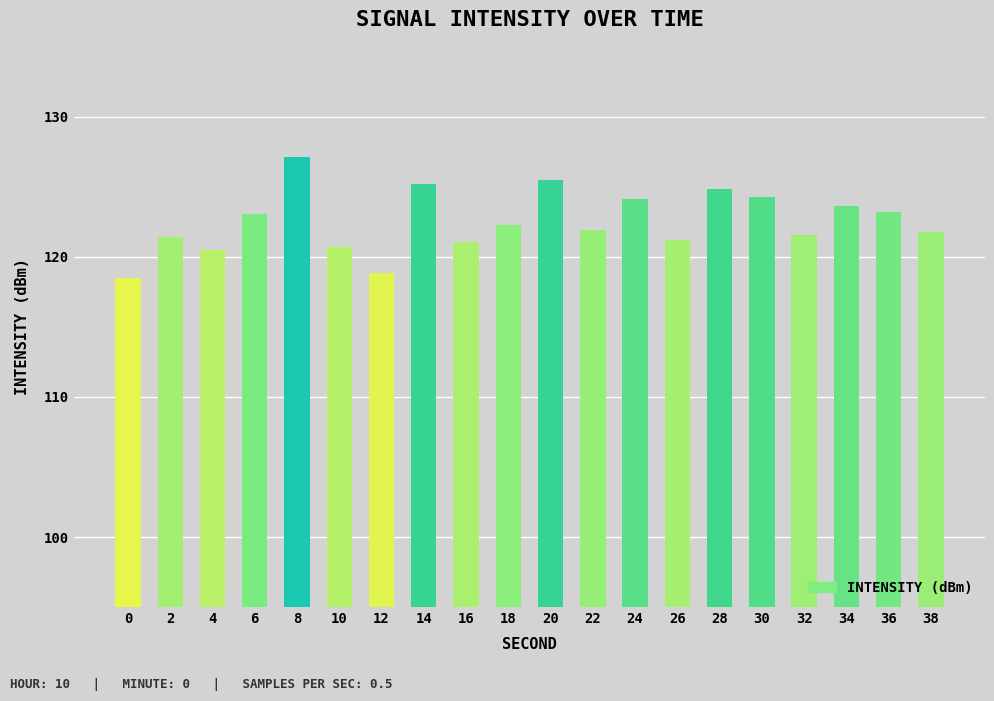

What is the average value?

122.5